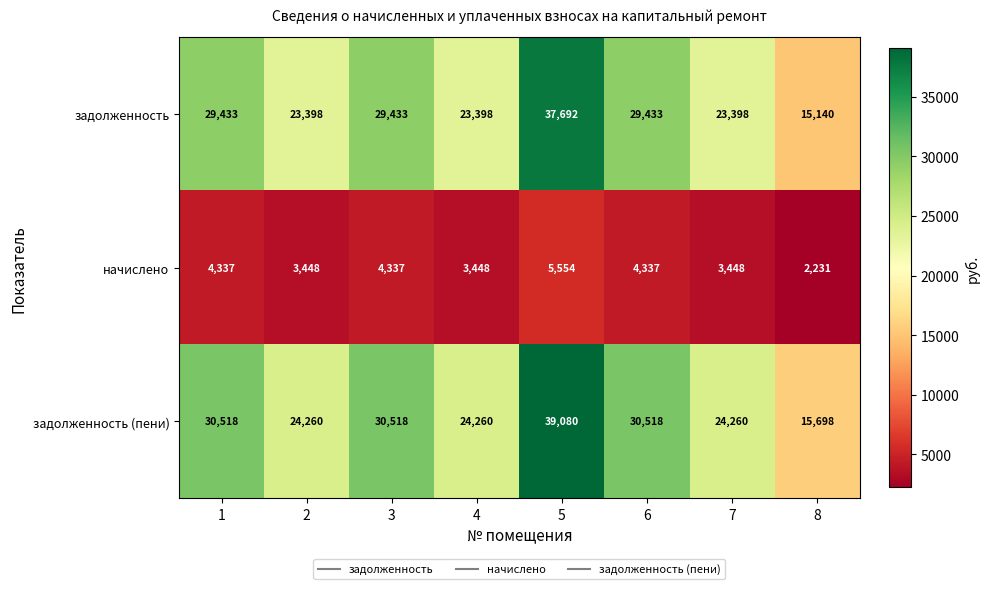

At which category does the chart reach its peak across all series?

5